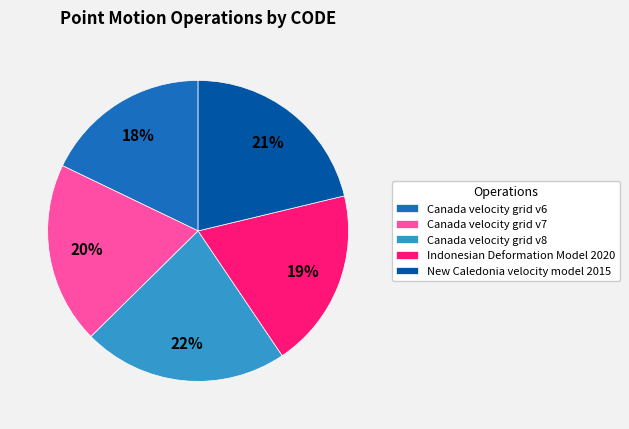

Approximately how many times larger is the value at Canada velocity grid v6 compared to Indonesian Deformation Model 2020?

0.9